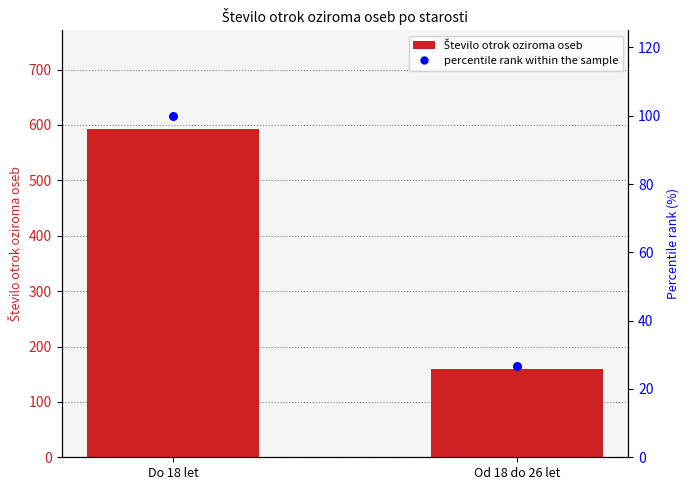

At which category is the sum across all series the highest?

Do 18 let